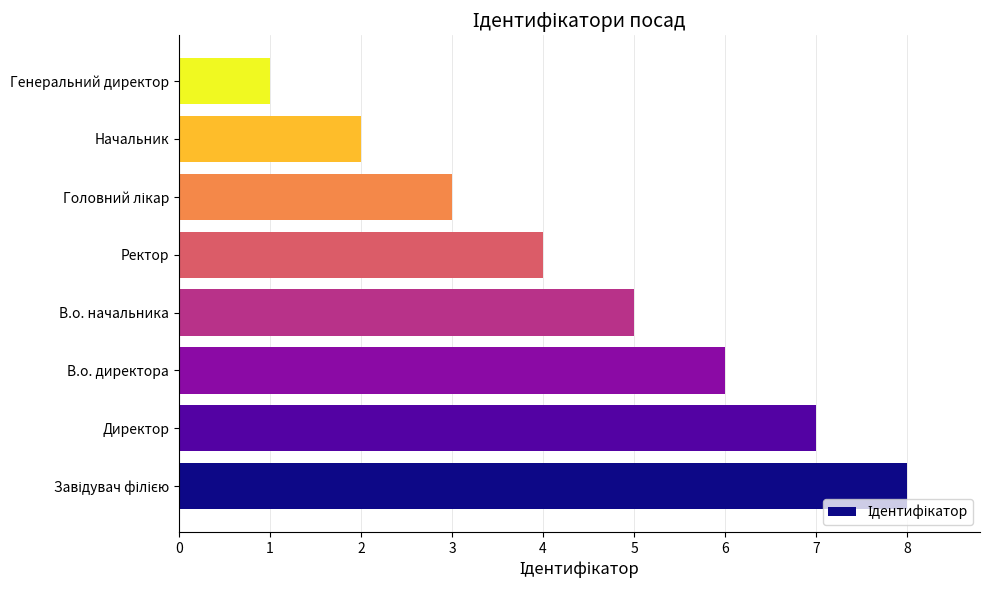

What is the difference between the second highest and minimum values?

6